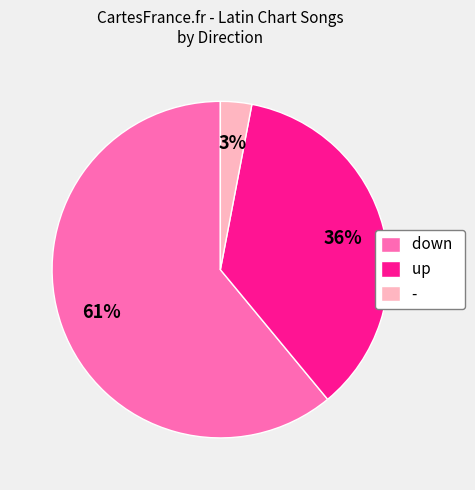

Combined, do down and - account for over 50%?

Yes